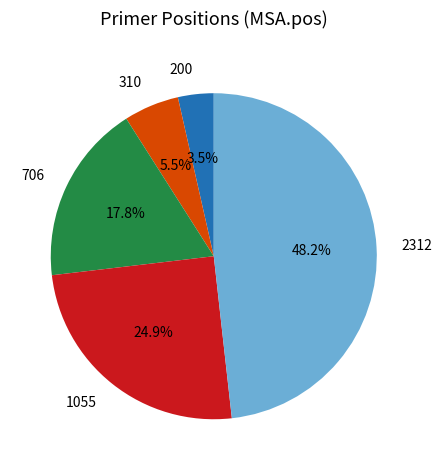

Approximately how many times larger is the value at 200 compared to 1055?

0.1